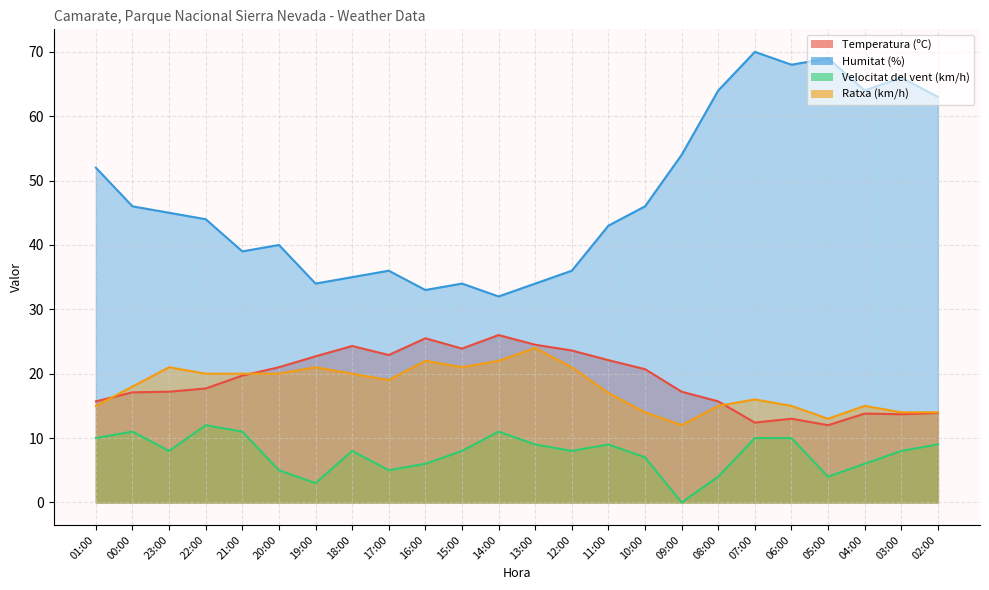

The Ratxa (km/h) series shows 10.2 at 20:00. True or false?

False